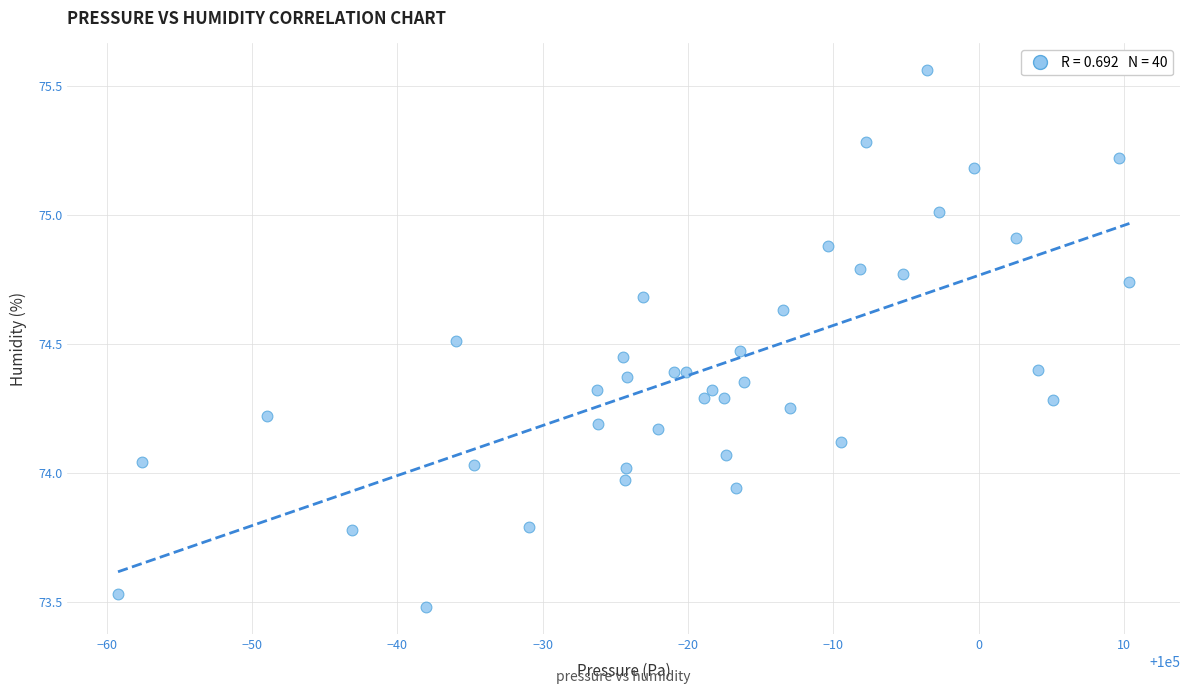

What is the range of Y values (max minus min)?

2.1